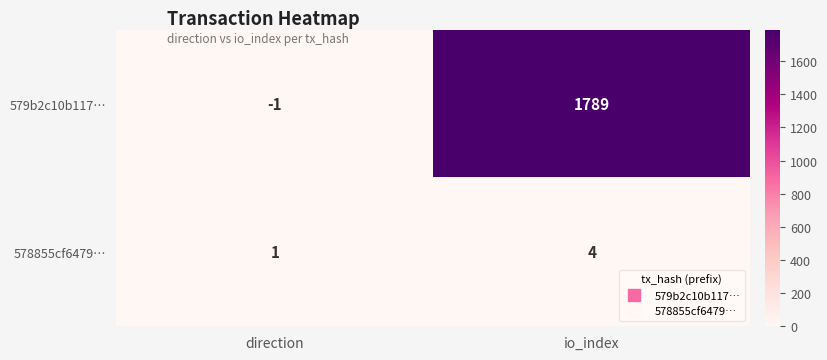

How many data points in 578855cf6479… are less than 4?

1